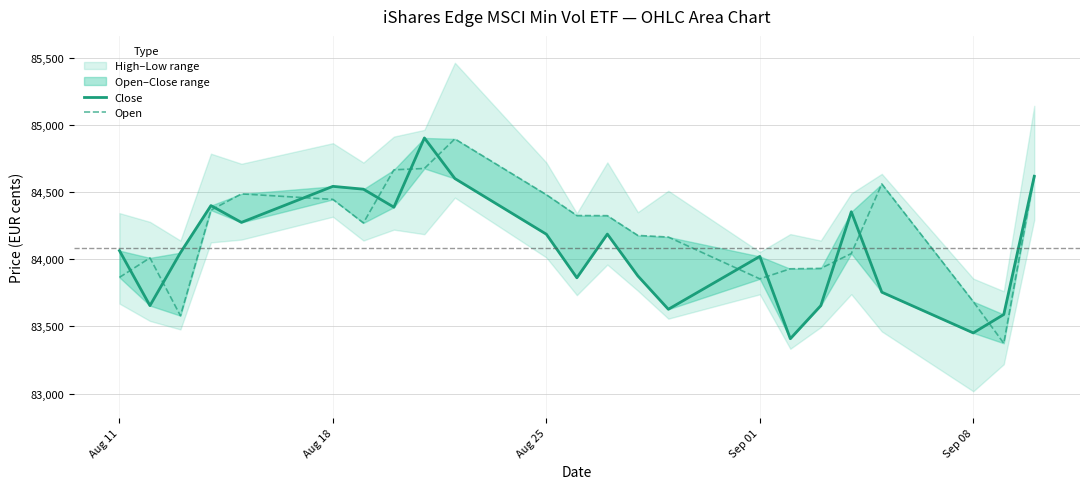

How many lines are shown in the chart?

2